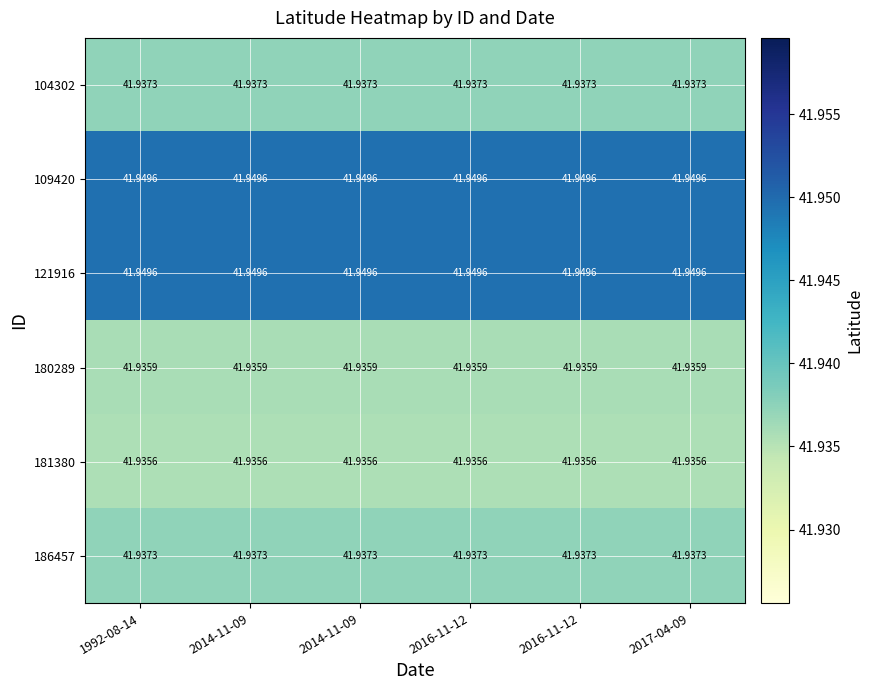

How many categories are shown in the chart?

6